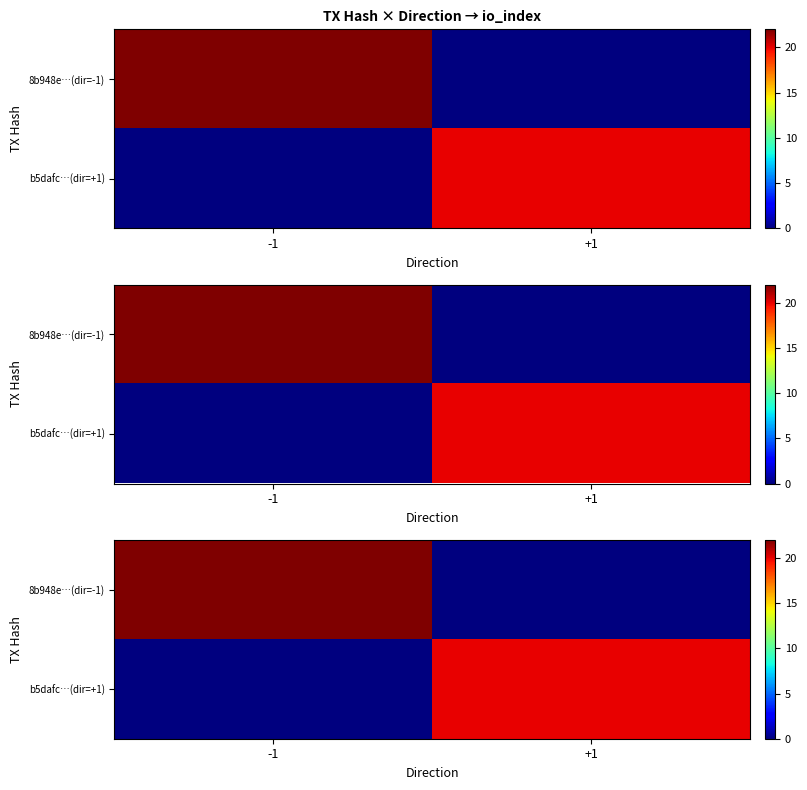

List the series in order of their peak value, highest first.

8b948e…(dir=-1), b5dafc…(dir=+1)